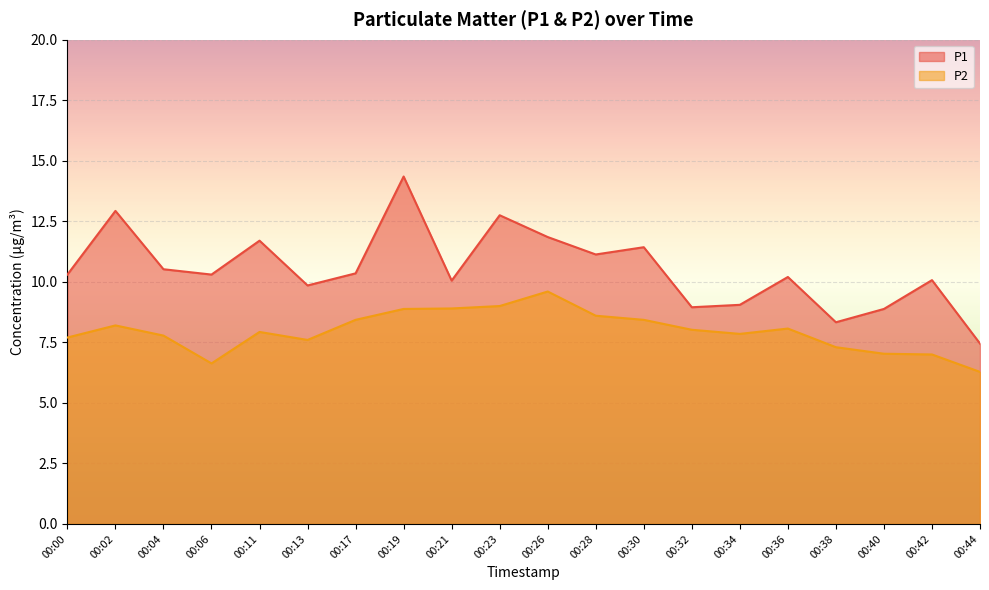

The value of P2 at 00:40 is 7.0. True or false?

True